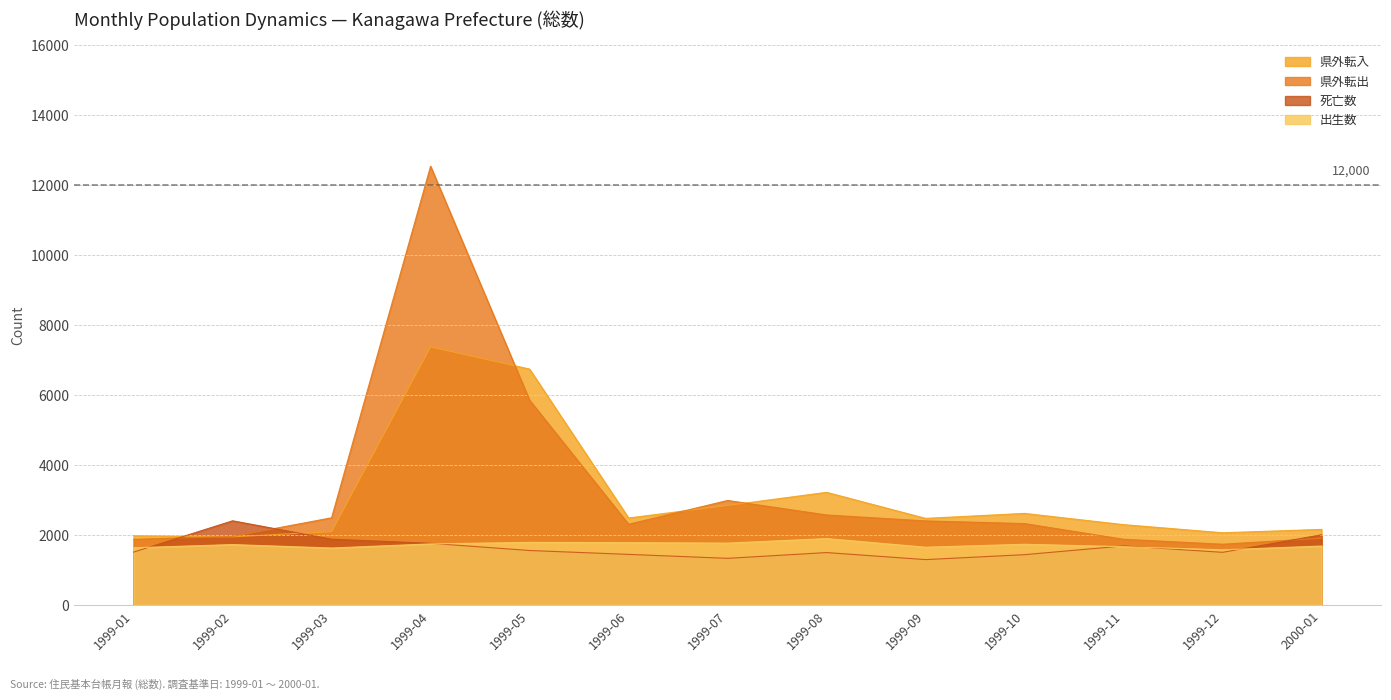

How many lines are shown in the chart?

4